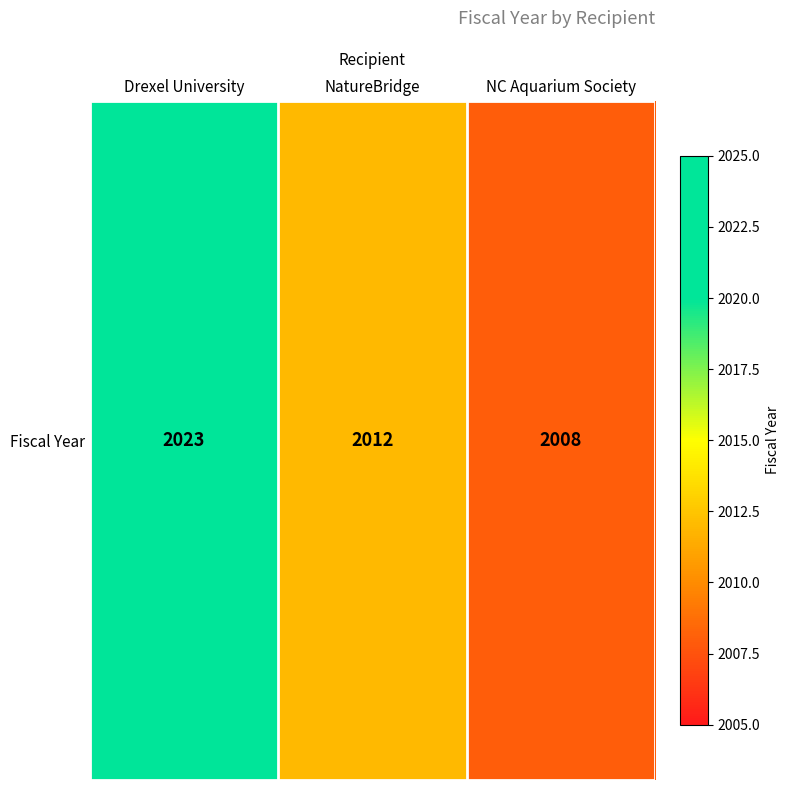

List the labels in order of value, smallest first.

NC Aquarium Society, NatureBridge, Drexel University